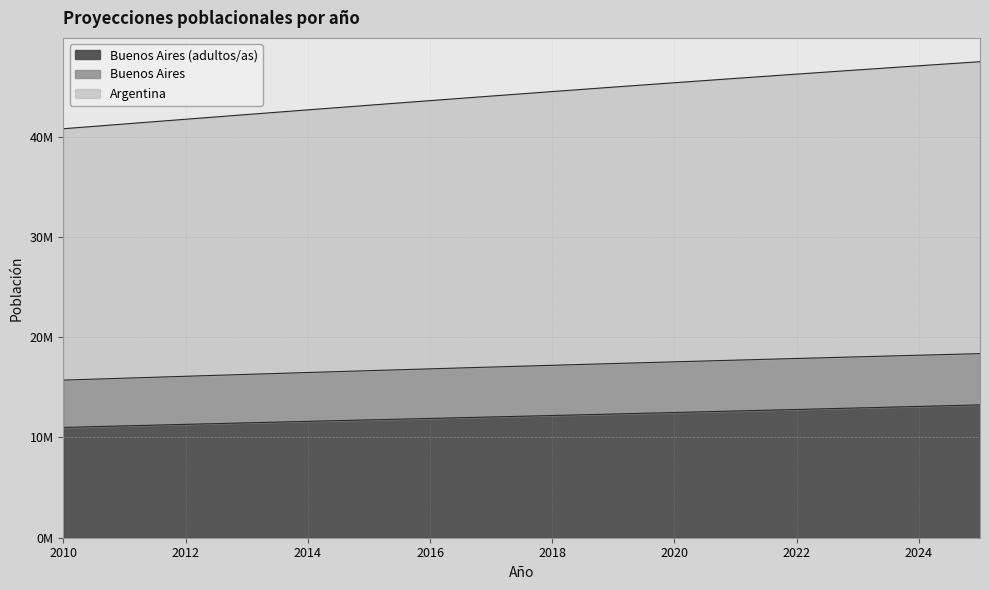

At how many categories does at least one series exceed 41159662?

15